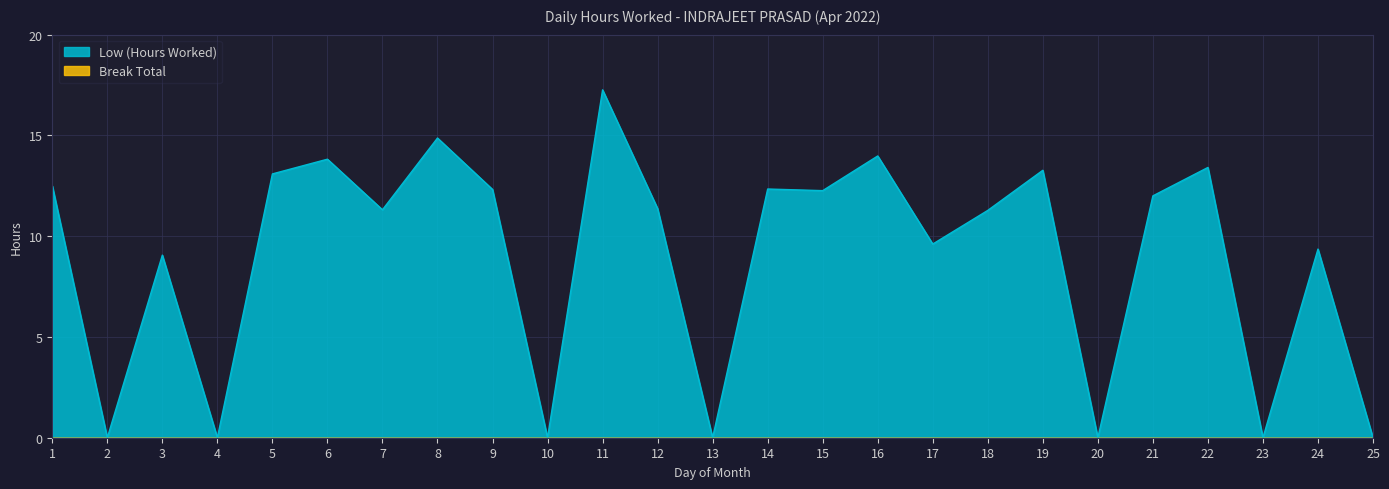

What value does the data have at 3?

9.1